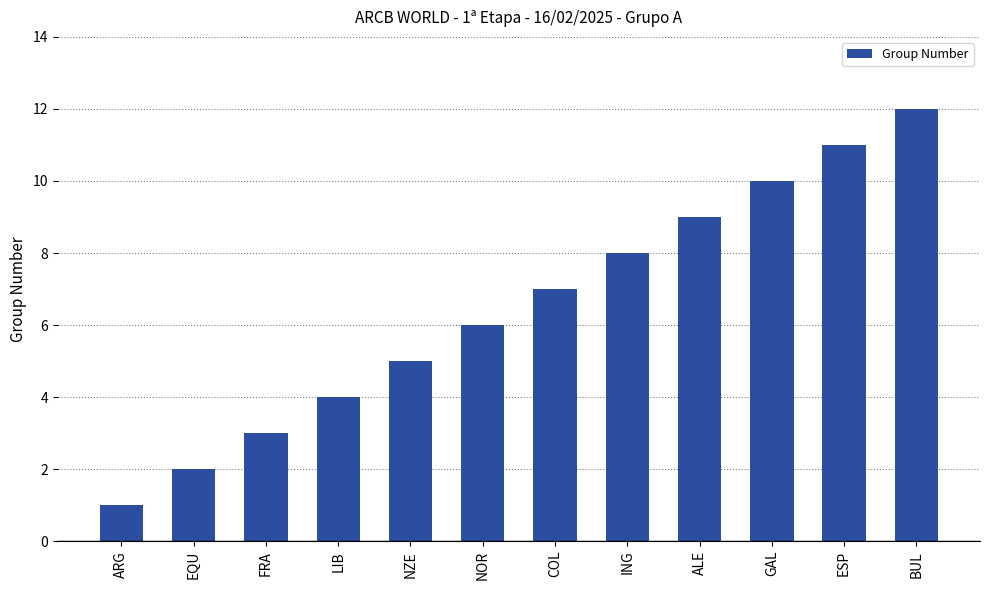

How many bars are there in total?

12